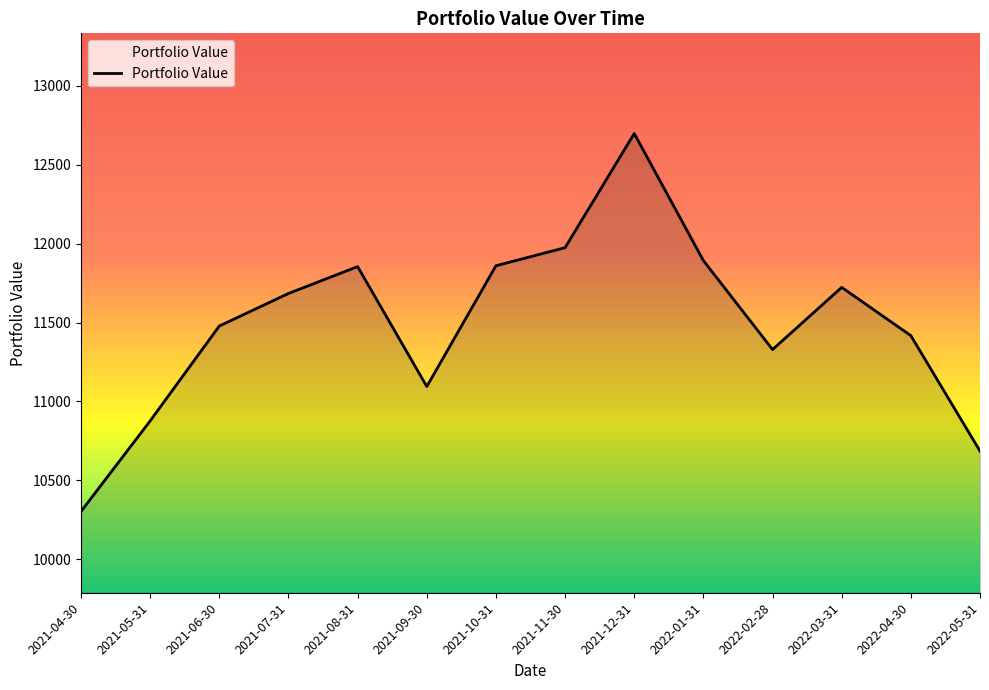

What is the approximate value at 2022-03-31?

11723.0